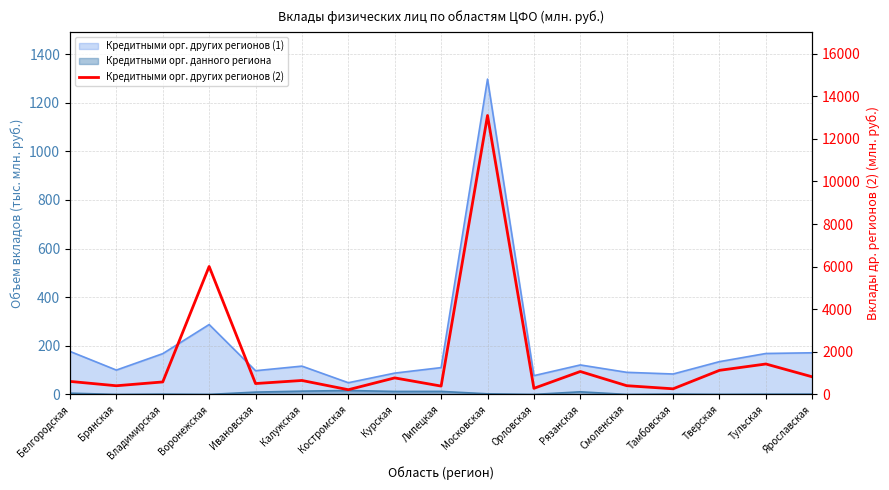

List the labels in order of value, largest first.

Московская, Воронежская, Тульская, Тверская, Рязанская, Ярославская, Курская, Калужская, Белгородская, Владимирская, Ивановская, Смоленская, Брянская, Липецкая, Орловская, Тамбовская, Костромская